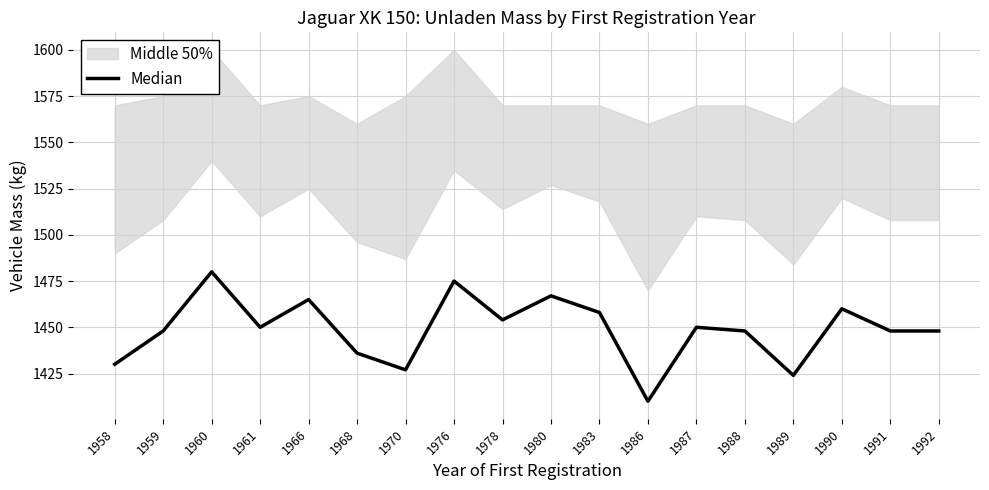

True or false: the data has more than 0 interior local peaks.

True